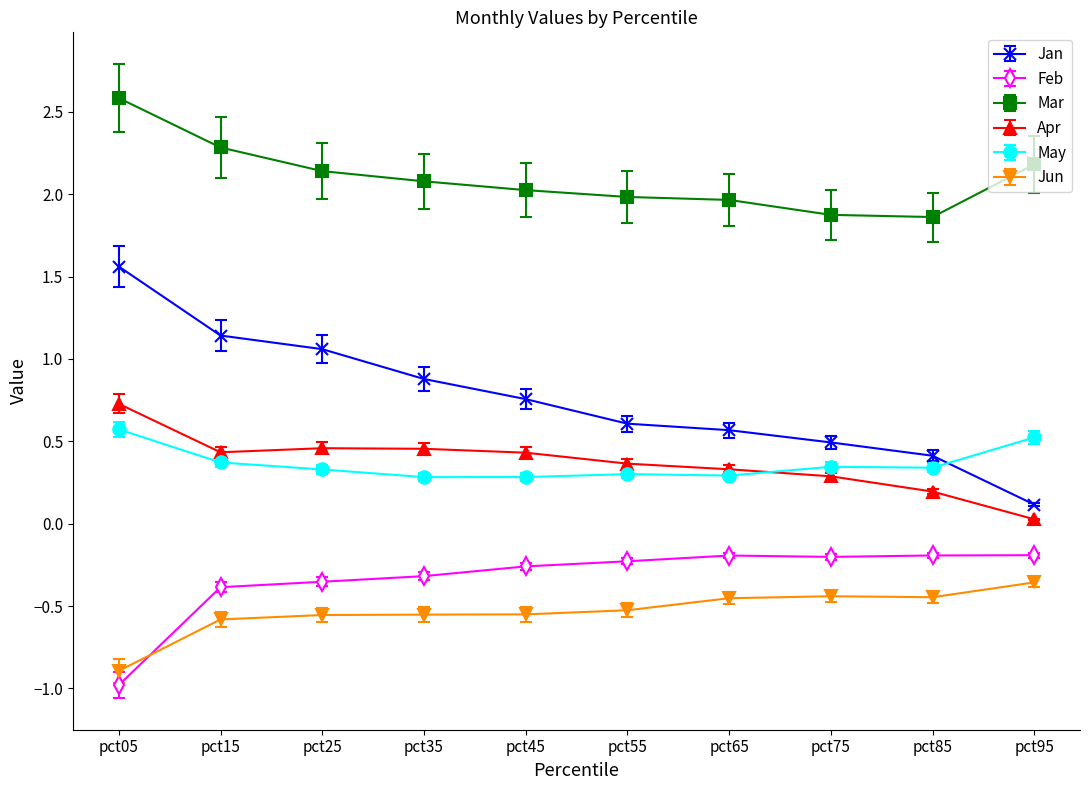

What is the greatest value displayed?

2.6